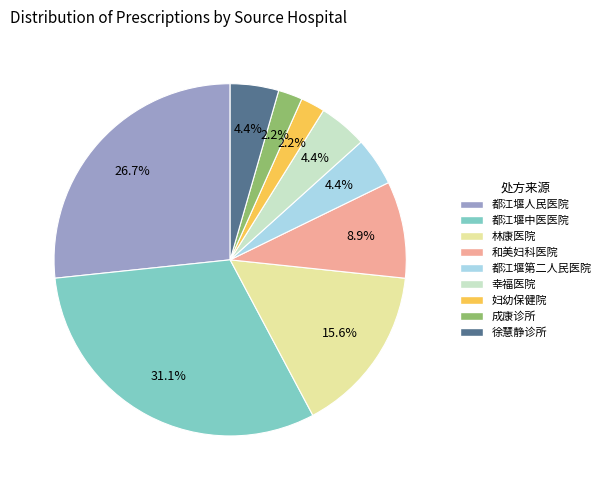

Count the number of slices in the pie.

9